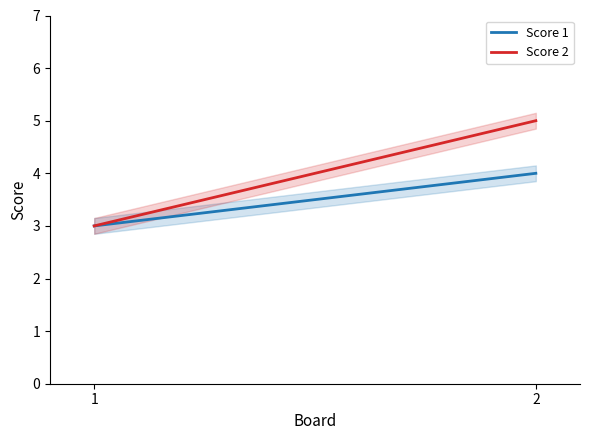

The Score 1 series shows 2 at 1. True or false?

False